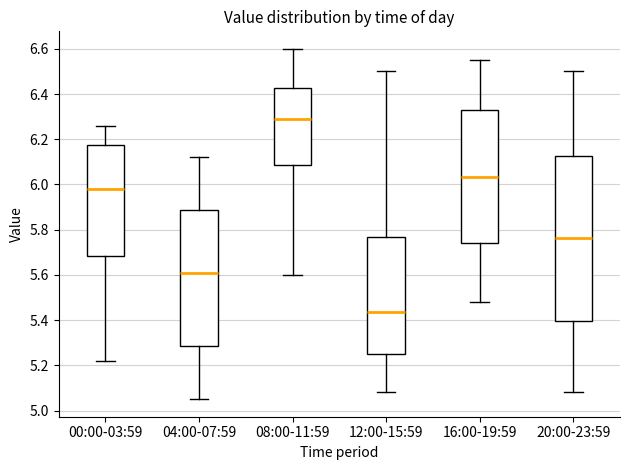

Which box is the tallest, from its lower edge to its upper edge?

20:00-23:59